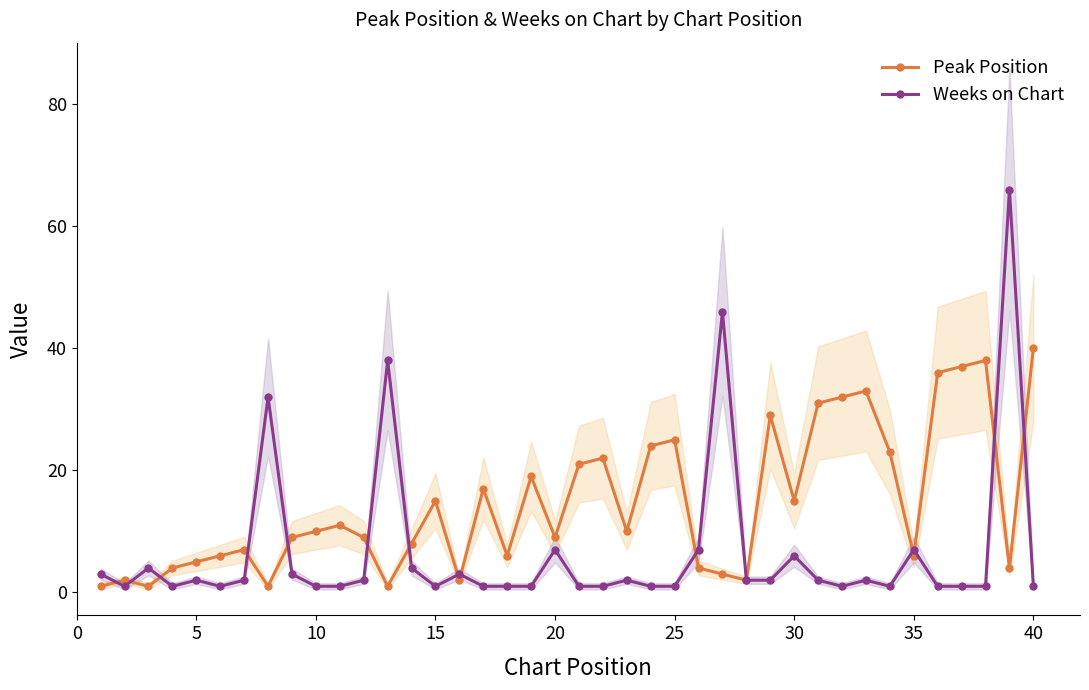

The Peak Position series shows 32 at 21. True or false?

False